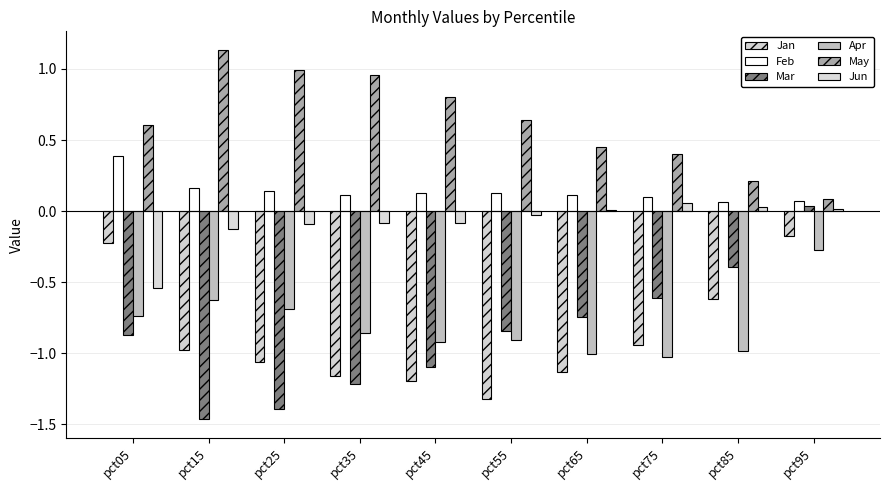

Is it true that Apr equals -0.1 at pct95?

False